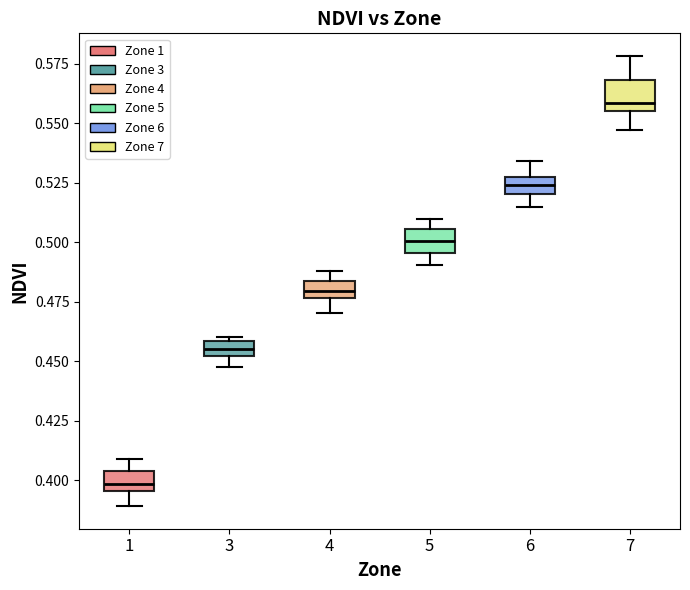

Which box has the lowest median line?

1